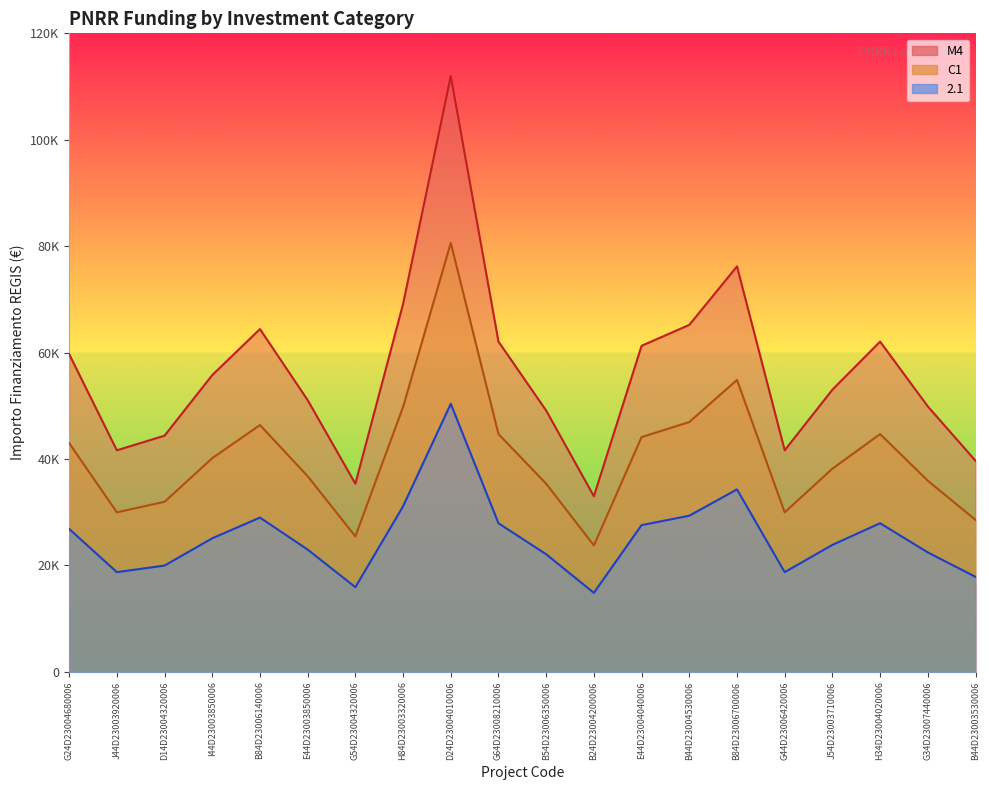

At which label does M4 first exceed 55778?

G24D23004680006